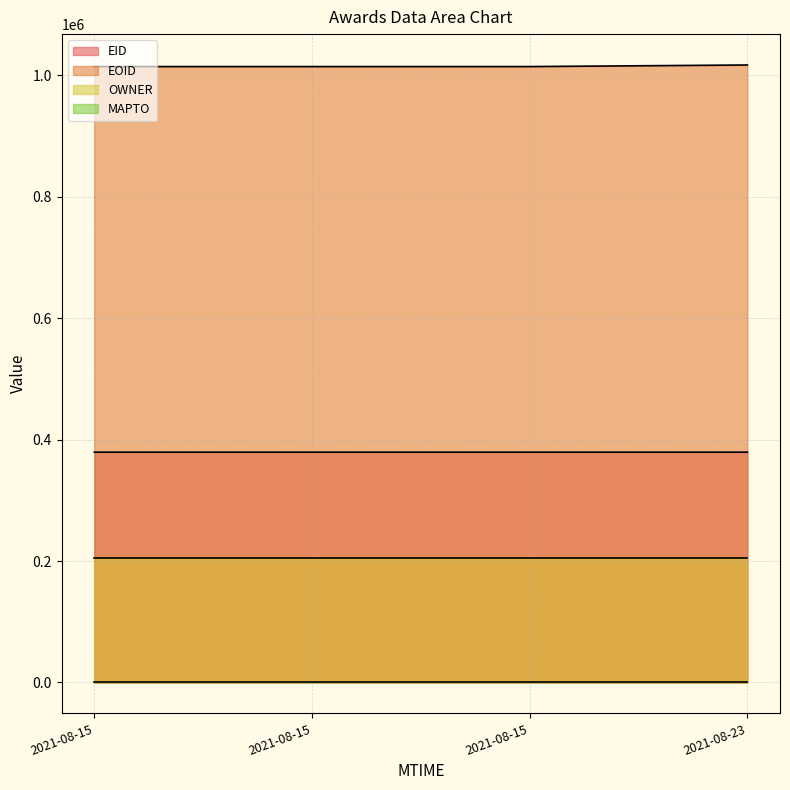

Which series has the widest spread of values?

EOID